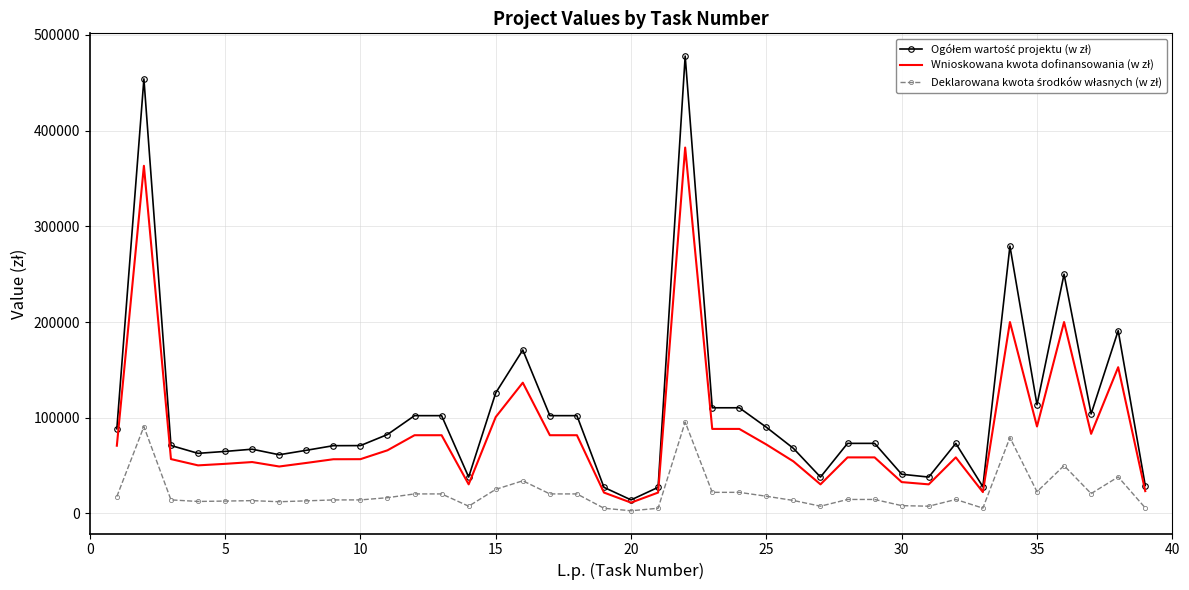

What is the difference between the maximum and second lowest values in the Ogółem wartość projektu (w zł) series?

450530